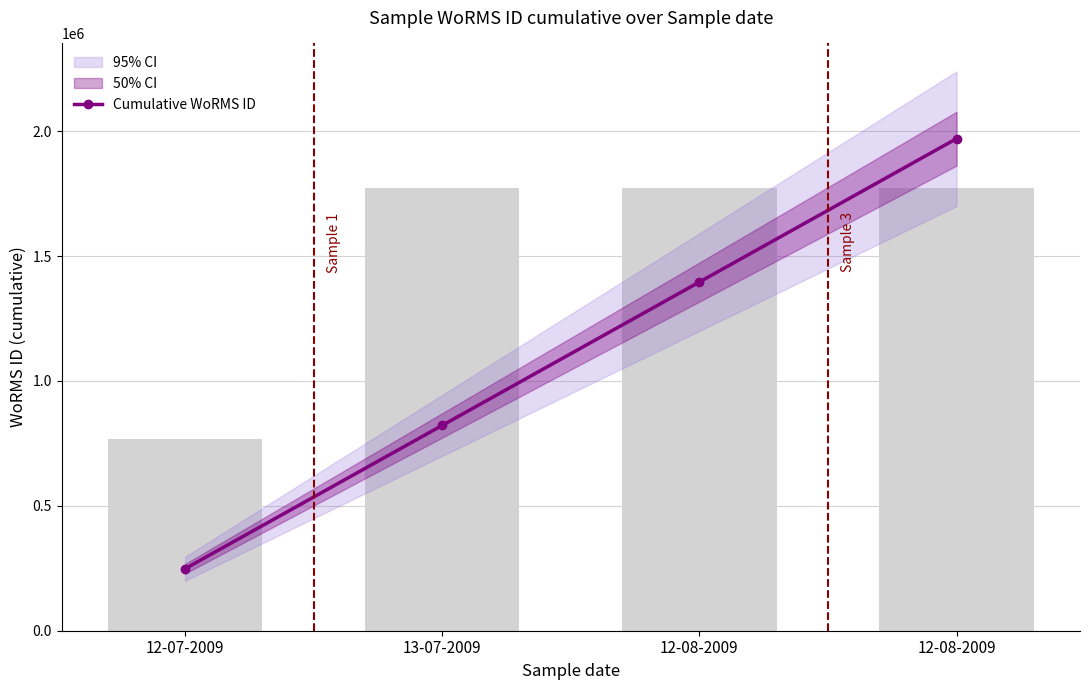

Count the values in the range 822080 to 1969944.

3